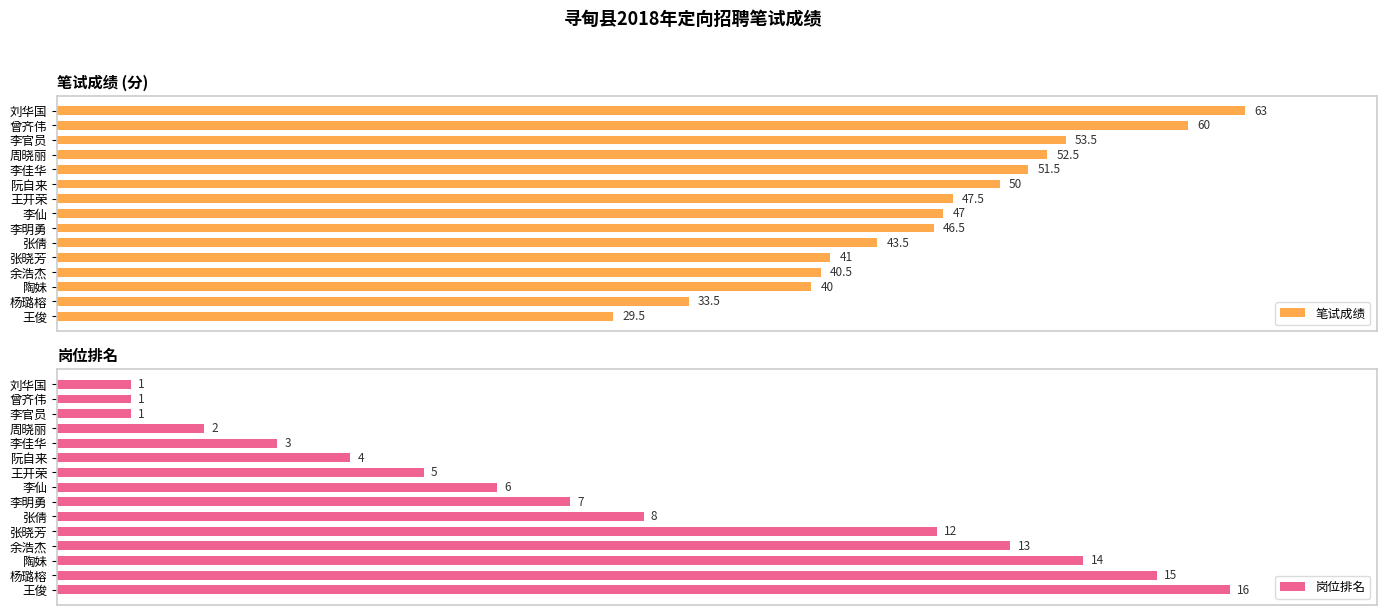

What is the average value of the 笔试成绩 series?

46.6